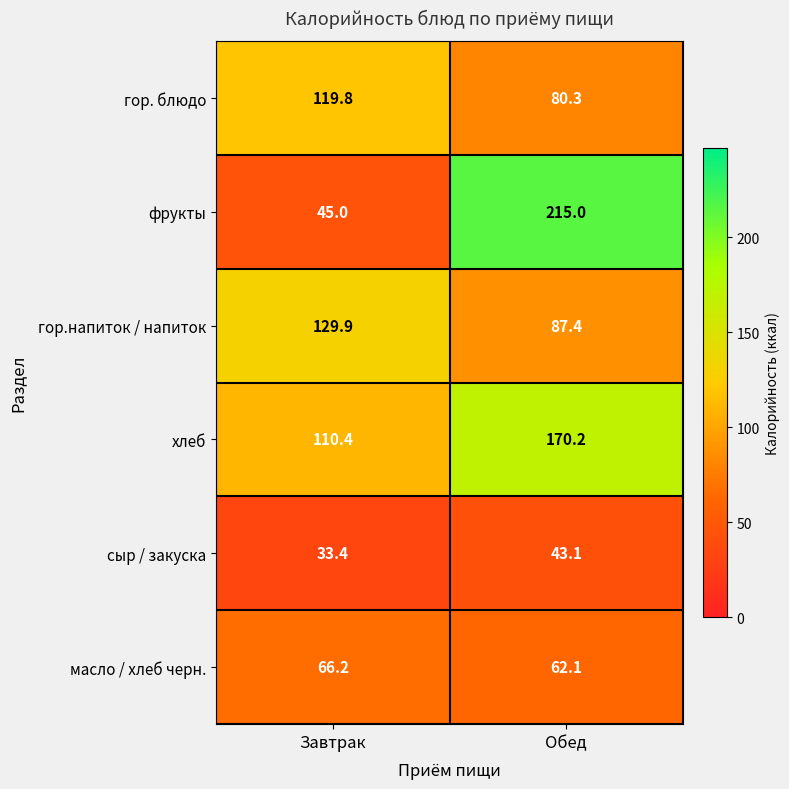

What is the minimum value shown in the chart?

33.4